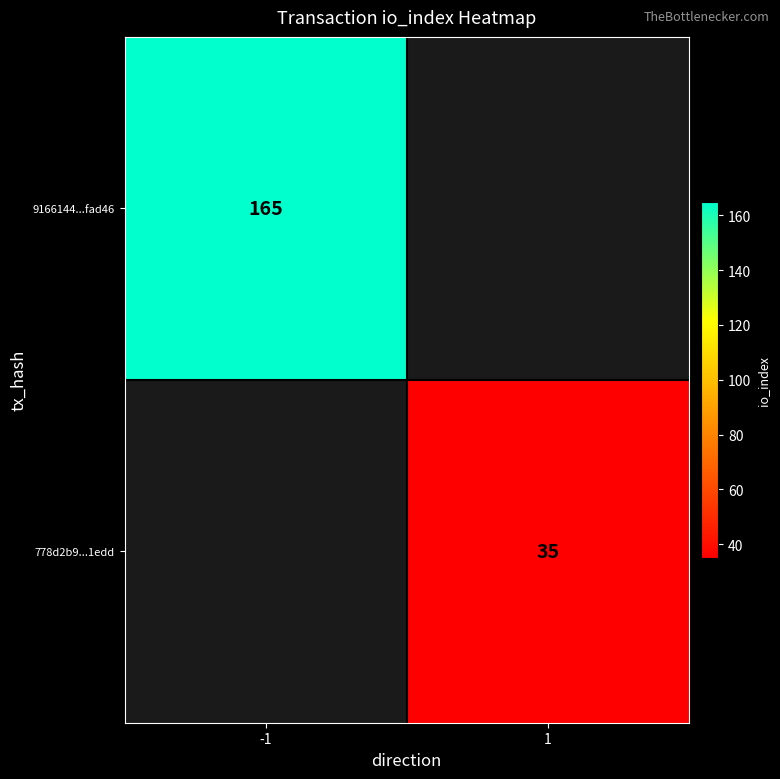

The 9166144...fad46 series shows 165 at -1. True or false?

True